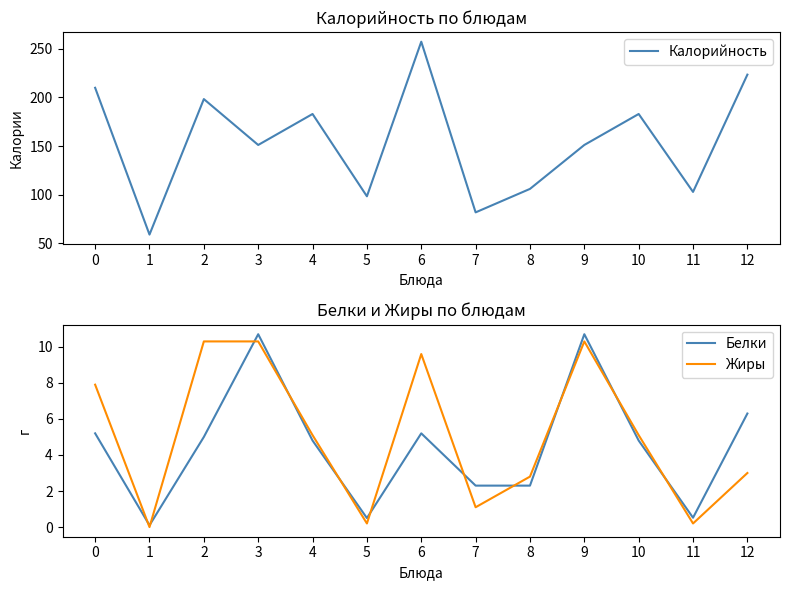

At which label does Жиры reach its peak?

2